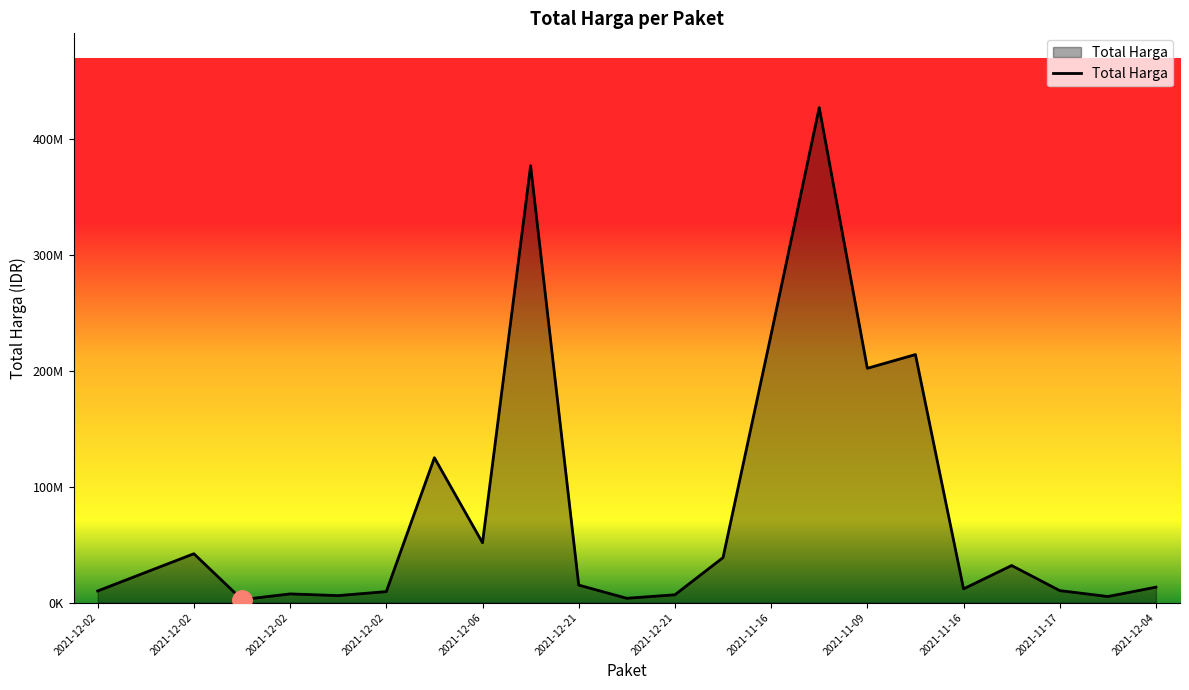

Reading left to right, extract all data points from this chart.

10062484	26136000	42149455	2599960	7529200	6052778	9511000	124900000	51612000	376595700	15125000	3746160	6777480	38810000	231100000	426700000	202000000	213825000	11879100	32000000	10374000	5267600	13345000